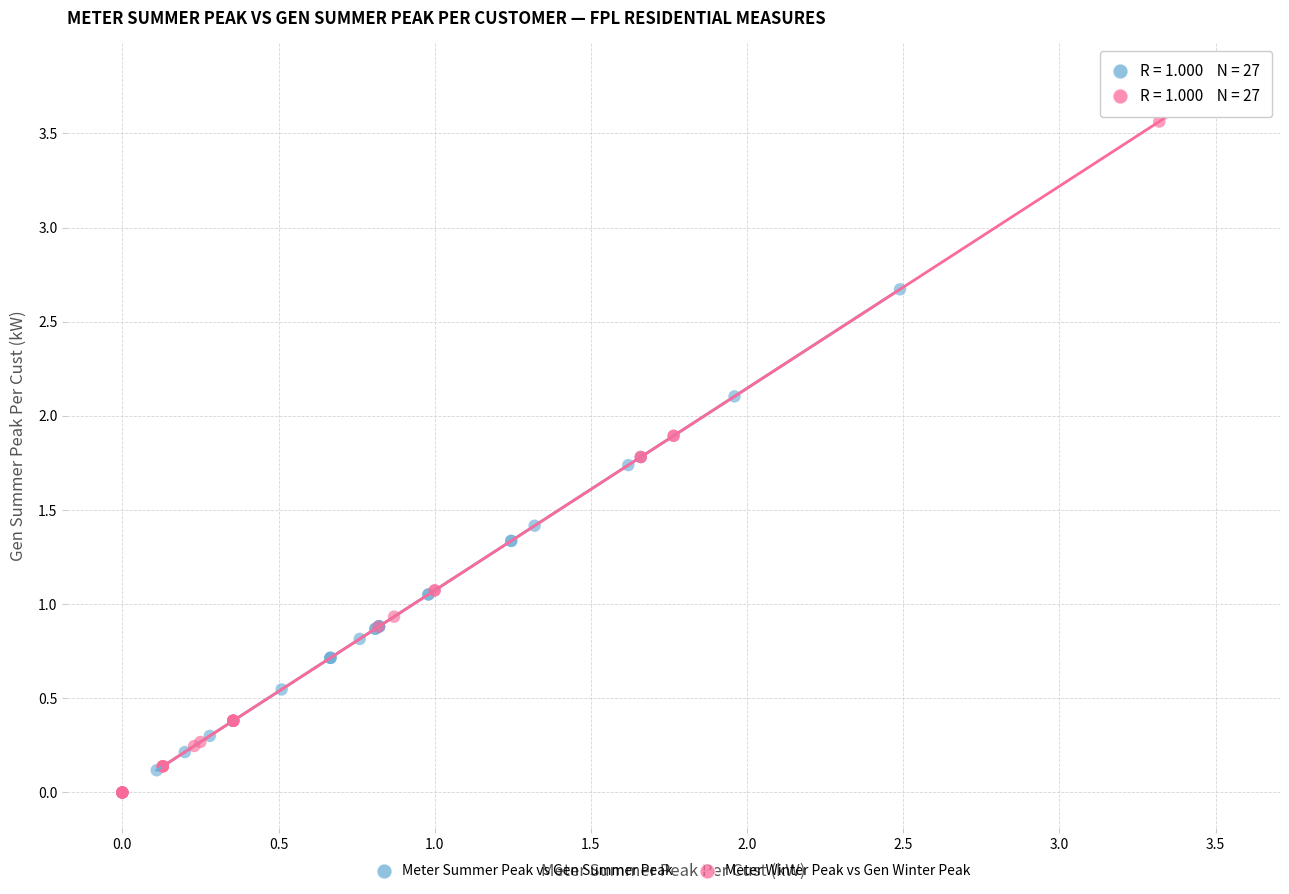

What are all the series names shown in the legend?

Meter Summer Peak vs Gen Summer Peak, Meter Winter Peak vs Gen Winter Peak